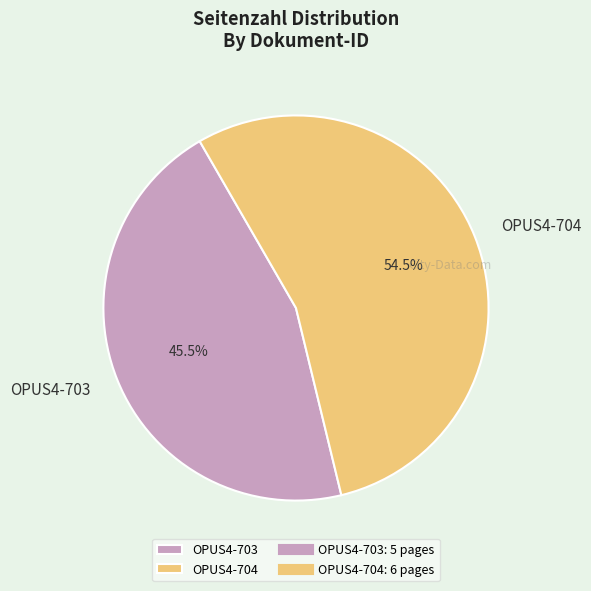

To the nearest percent, what is the difference between the largest and smallest slice percentages?

9%